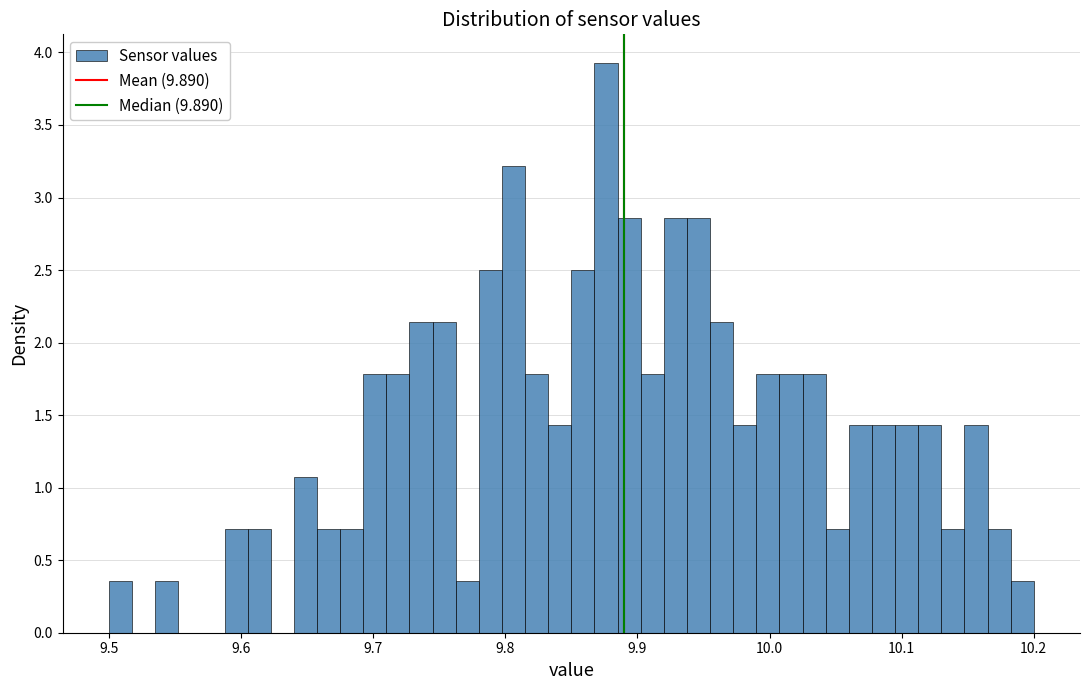

Around what value on the x-axis is the tallest bar? Give the approximate position of its centre, as read against the axis.

9.88